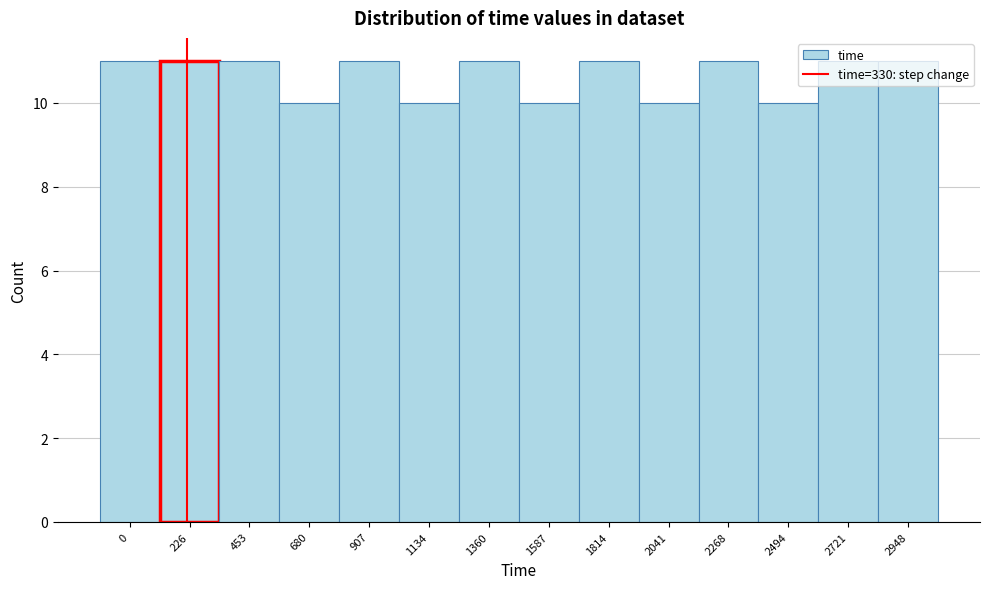

What is the greatest value displayed?

11